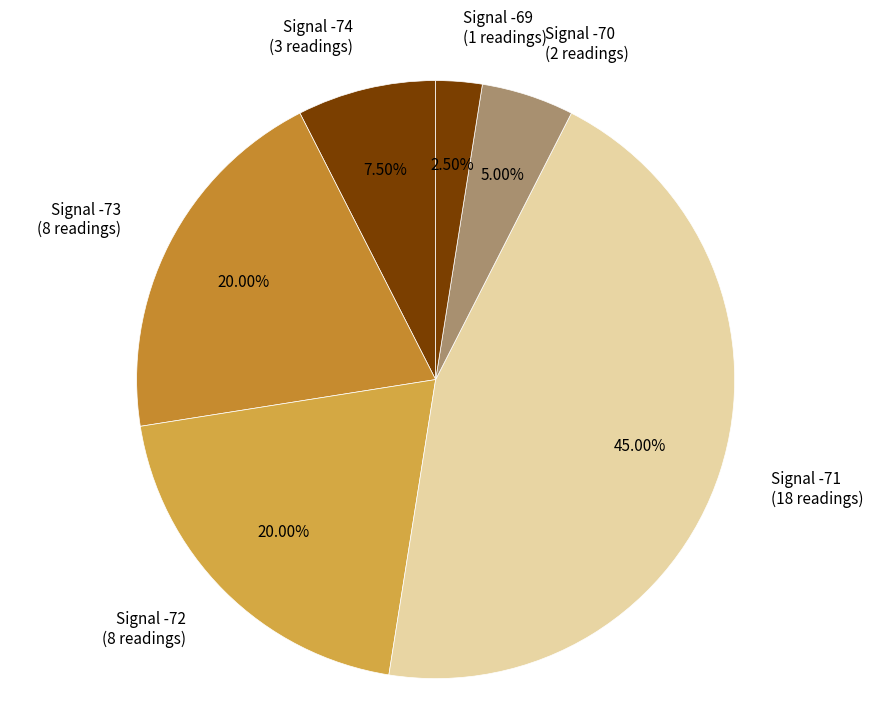

Is the sum of Signal -70 (2 readings) and Signal -69 (1 readings) greater than half?

No